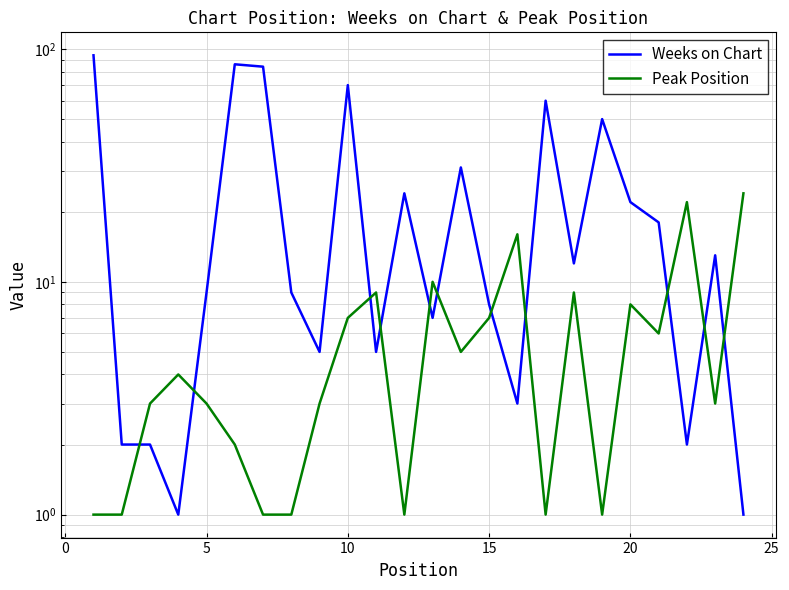

Rank the series by their maximum value, from lowest to highest.

Peak Position, Weeks on Chart